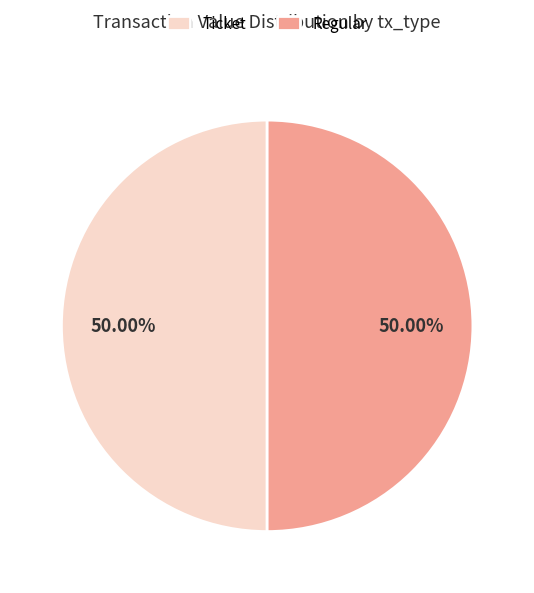

Combined, do Ticket and Regular account for over 50%?

Yes